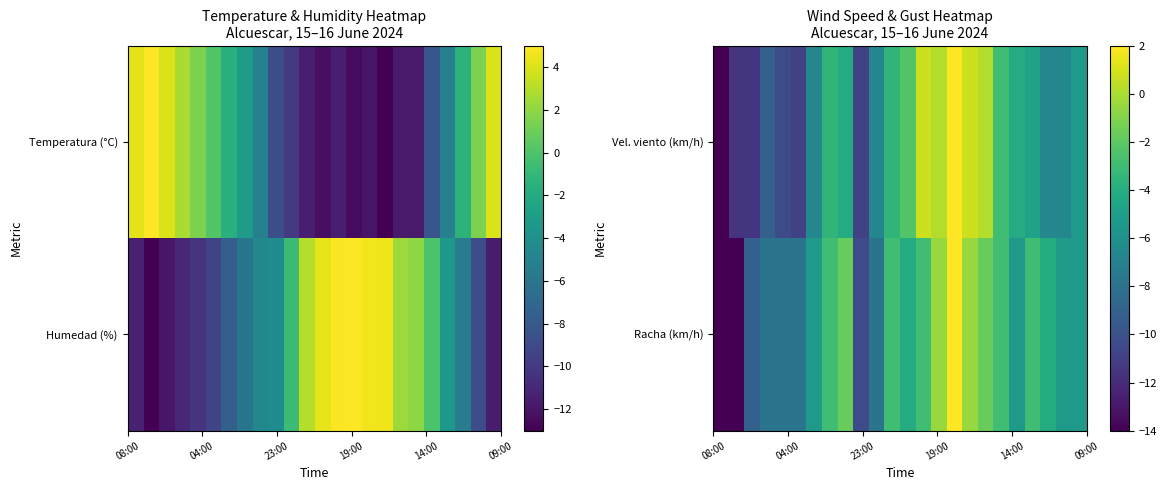

Which series has the largest range (max minus min)?

Racha (km/h)